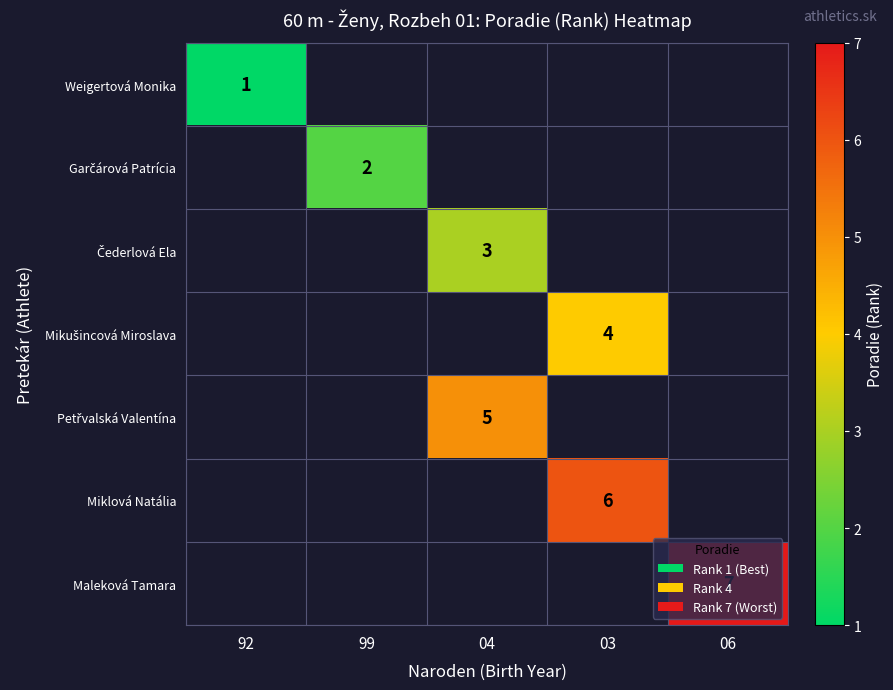

Between 92 and 04, which is larger?

04